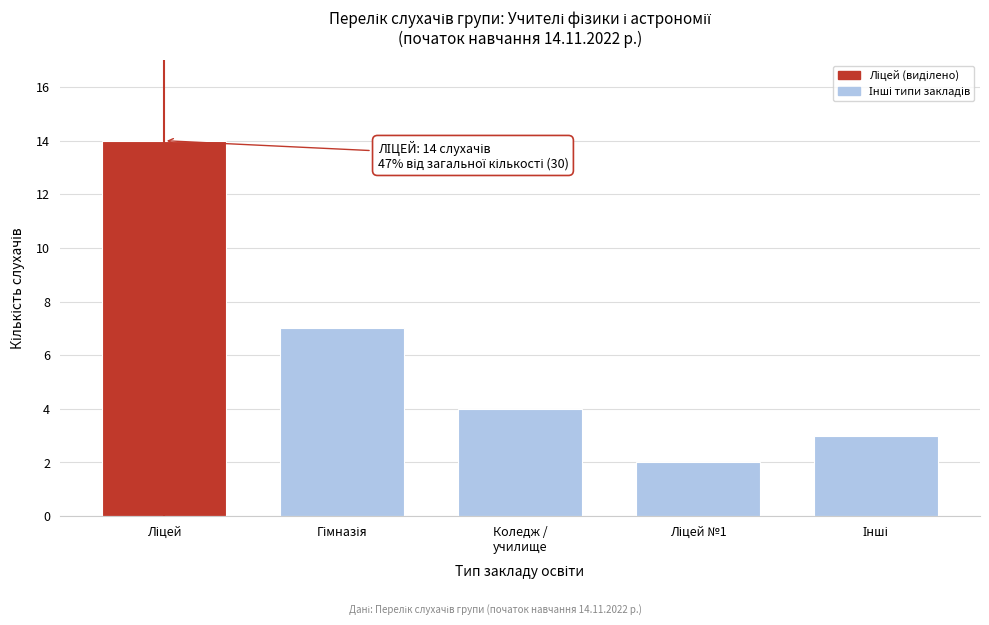

Reading right to left, extract all data points from this chart.

3	2	4	7	14